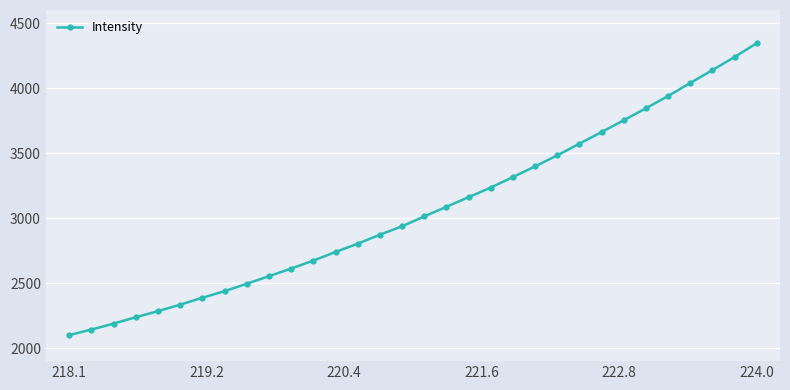

What is the greatest value displayed?

4344.8